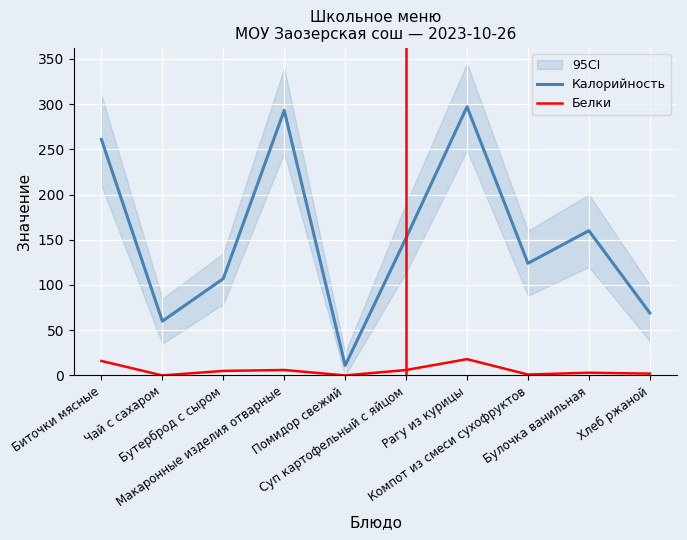

True or false: Белки and Калорийность intersect in this chart.

False